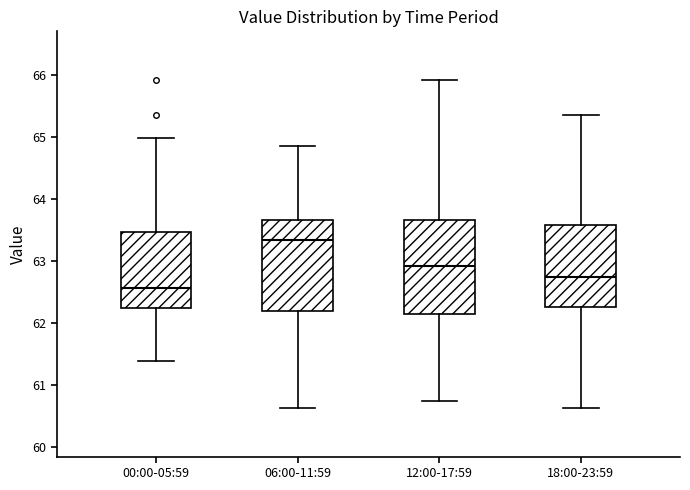

Reading left to right, read every box against the y-axis: the position of its median line, the range the box covers, and the ends of its whiskers. The values are not printed on the chart, so give them approximately, as read against the axis.

00:00-05:59: median 62.6, box 62.2 to 63.5, whiskers 61.4 to 65.0
06:00-11:59: median 63.3, box 62.2 to 63.7, whiskers 60.6 to 64.9
12:00-17:59: median 62.9, box 62.2 to 63.7, whiskers 60.7 to 65.9
18:00-23:59: median 62.7, box 62.3 to 63.6, whiskers 60.6 to 65.4